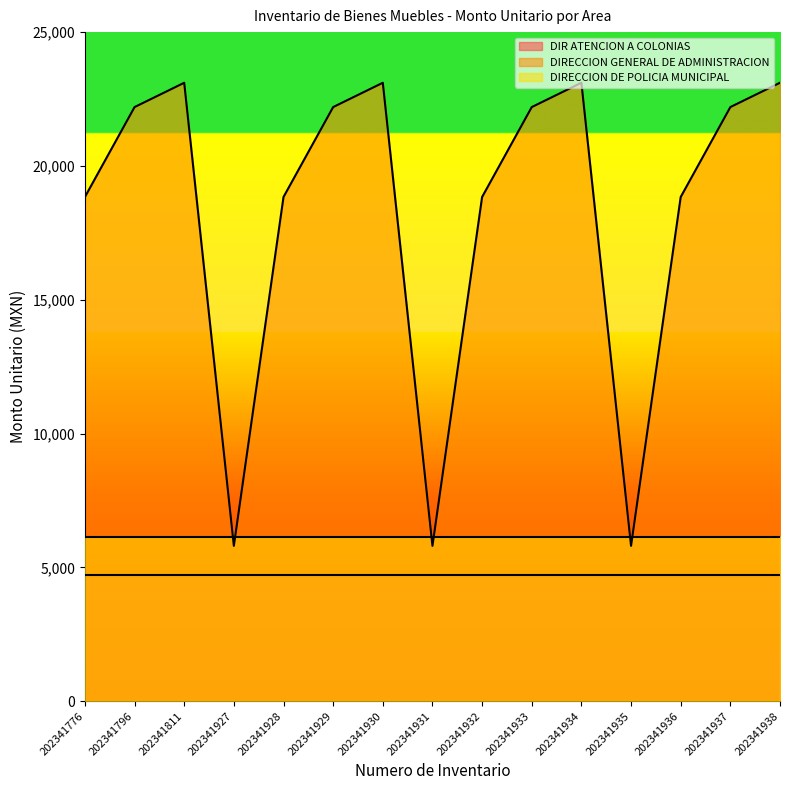

At how many categories does at least one series exceed 12837?

12